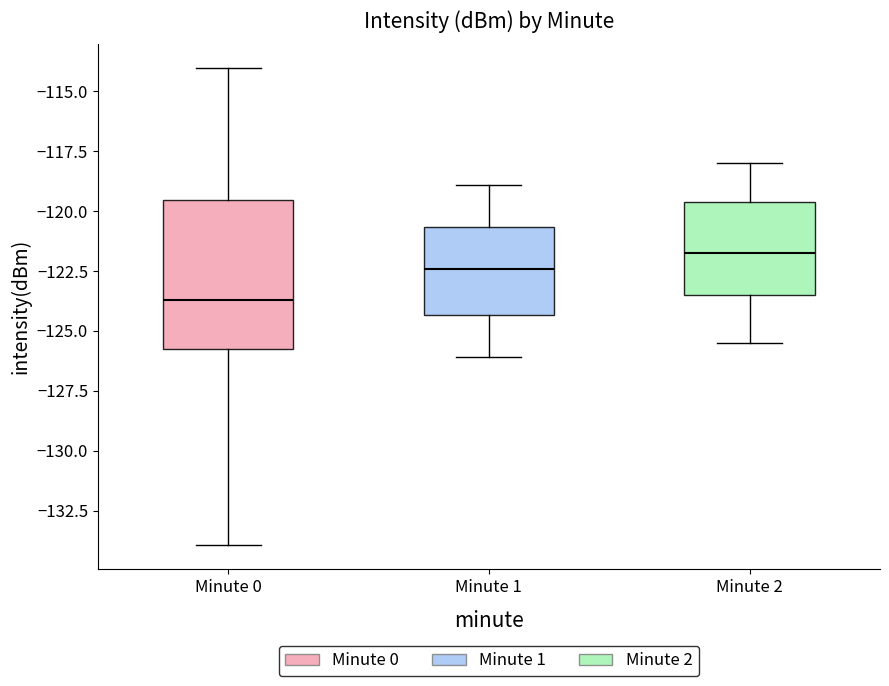

Comparing the boxes themselves (not the whiskers), which one is the tallest?

Minute 0